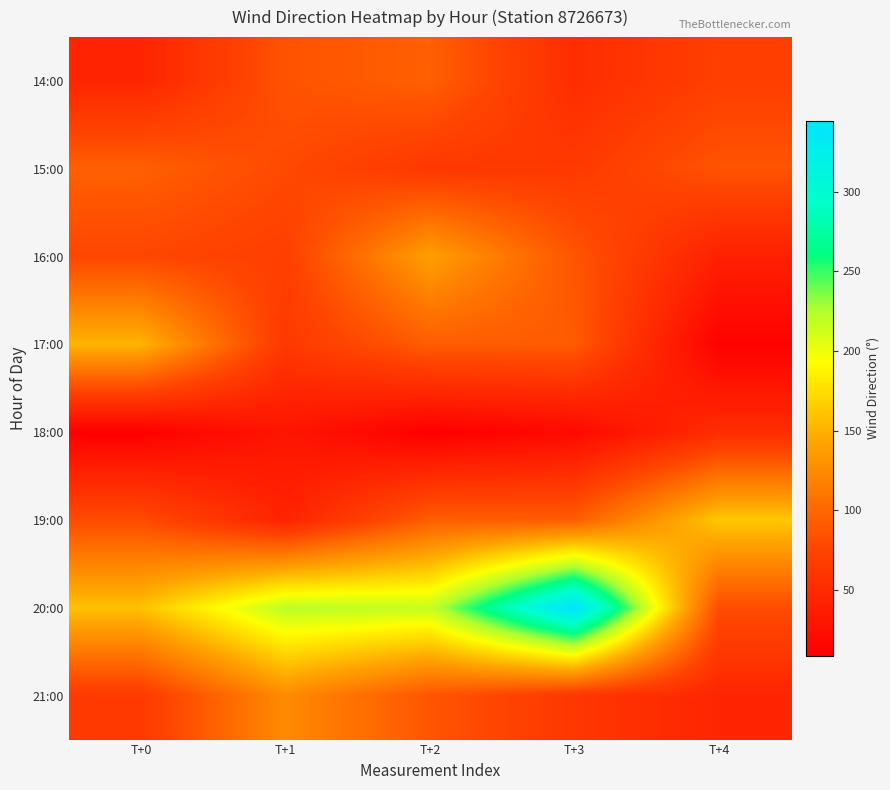

What is the total value across all series at T+3?

814.2